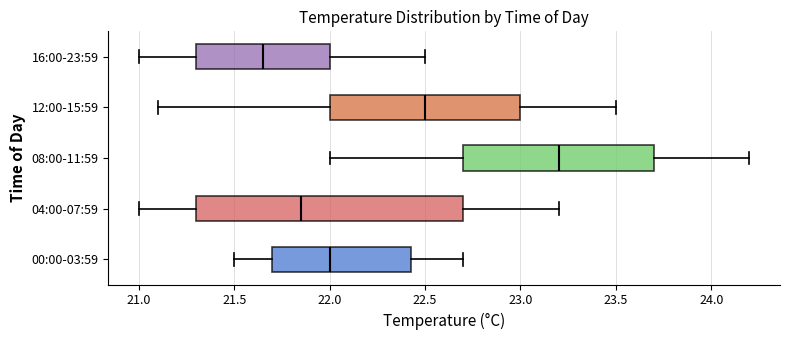

Reading bottom to top, transcribe this box plot: for each box, give where its median line is, the range the box spans, and where its two whiskers end, as read against the x-axis. The values are not printed on the chart, so give them approximately, as read against the axis.

00:00-03:59: median 22.00, box 21.70 to 22.45, whiskers 21.50 to 22.70
04:00-07:59: median 21.85, box 21.30 to 22.70, whiskers 21.00 to 23.20
08:00-11:59: median 23.20, box 22.70 to 23.70, whiskers 22.00 to 24.20
12:00-15:59: median 22.50, box 22.00 to 23.00, whiskers 21.10 to 23.50
16:00-23:59: median 21.65, box 21.30 to 22.00, whiskers 21.00 to 22.50